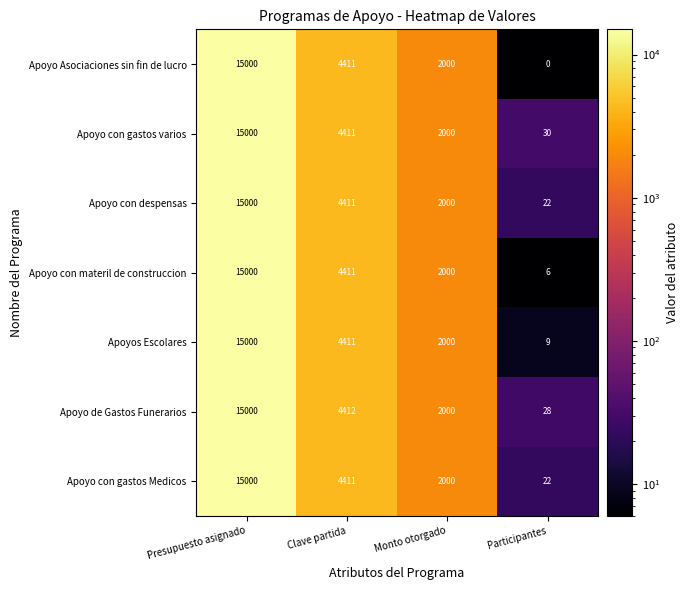

At which category is the sum across all series the highest?

Presupuesto asignado